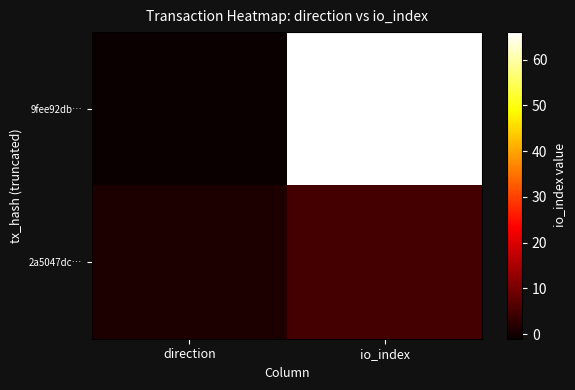

Reading left to right, transcribe all the data shown in this chart.

9fee92db…: direction=-1	io_index=66
2a5047dc…: direction=1	io_index=5